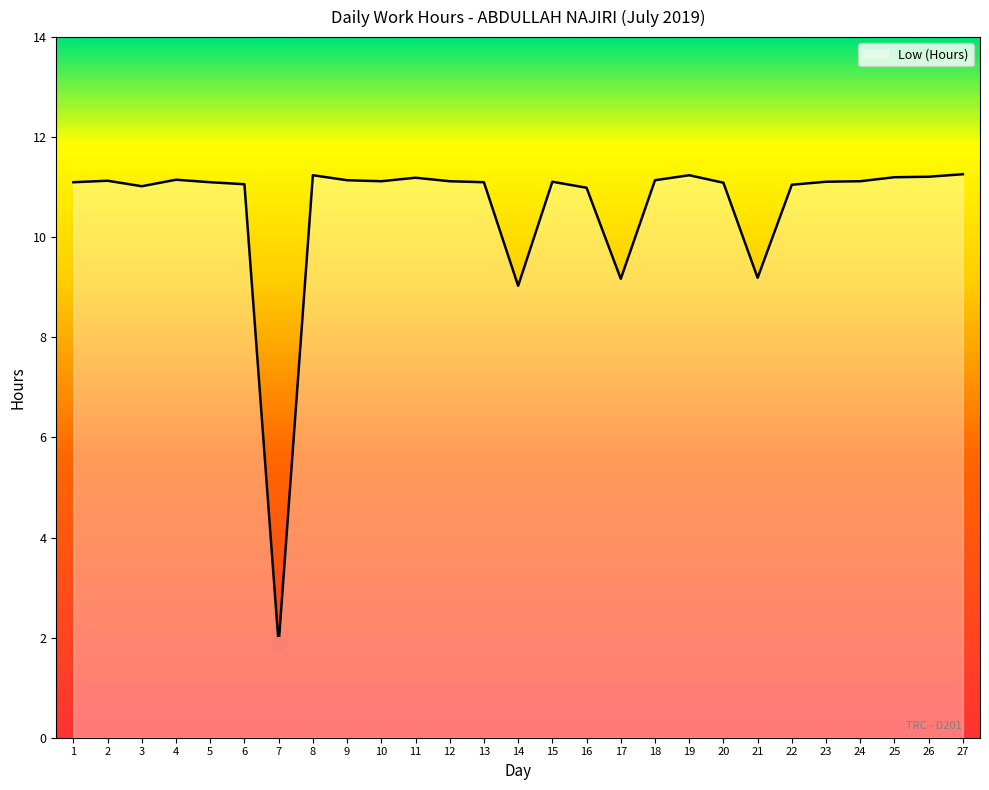

The value at 1 is 11.1. True or false?

True